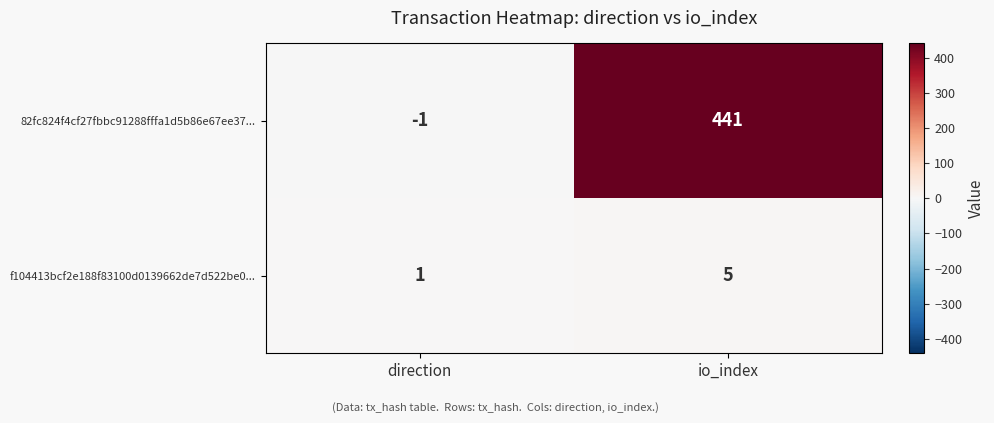

How many categories are shown in the chart?

2